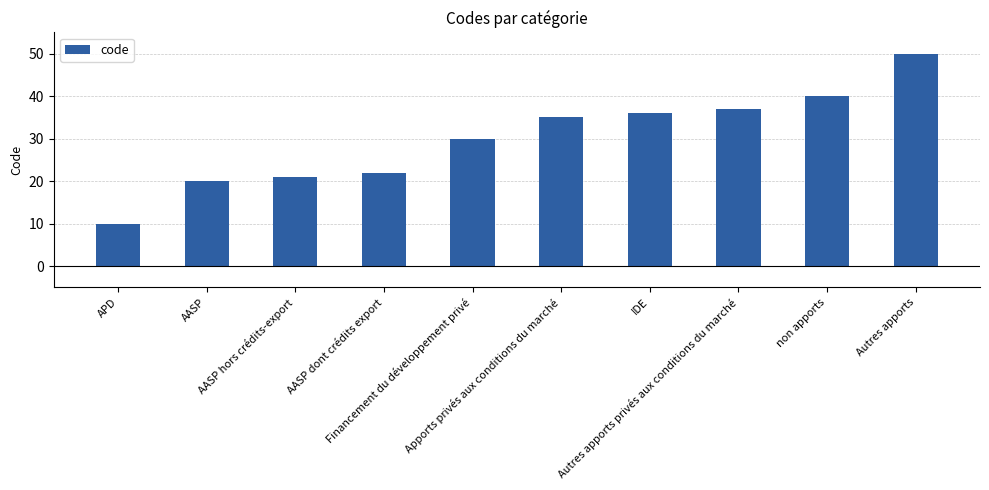

What is the ratio of the value at AASP hors crédits-export to the value at APD?

2.1